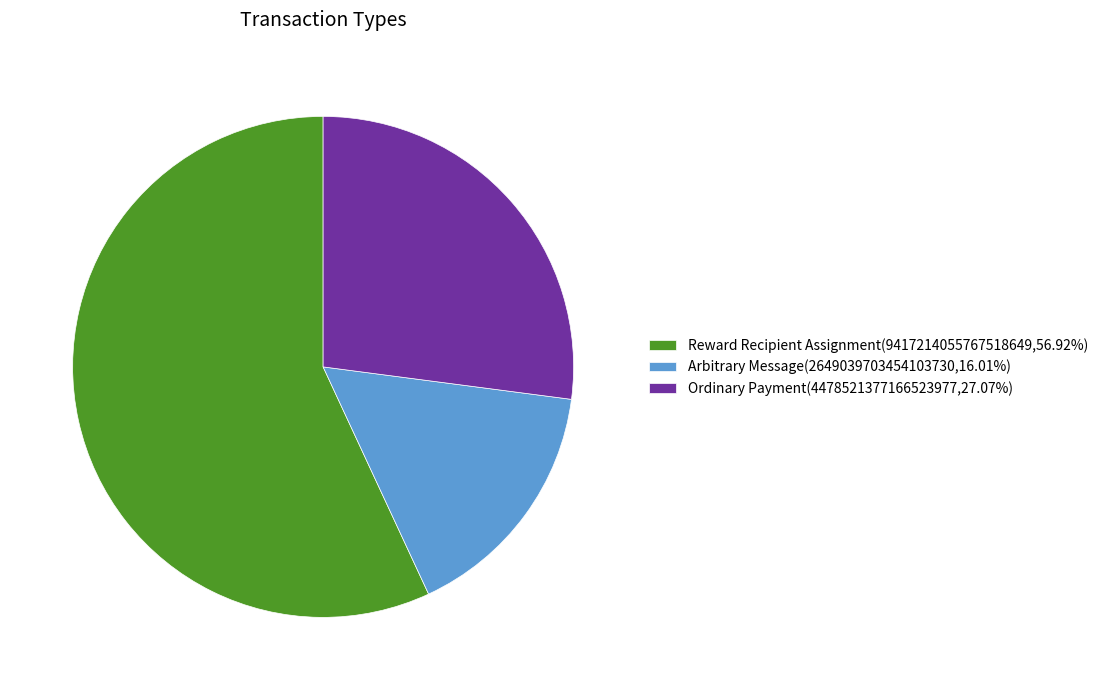

The Reward Recipient Assignment slice represents 67% of the pie. True or false?

False